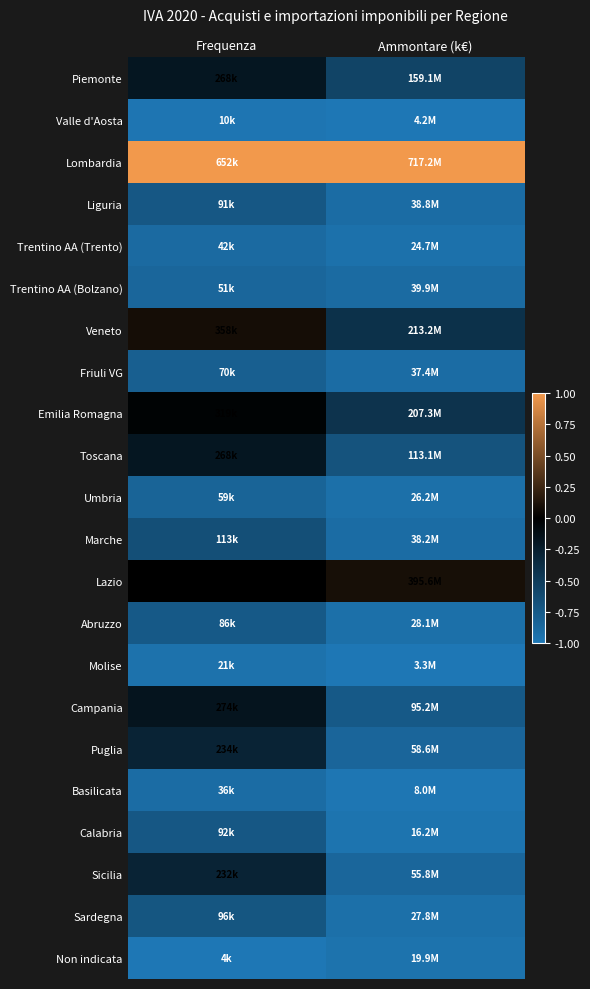

Reading right to left, list all the values displayed in this chart.

Piemonte: Ammontare (k€)=-0.6	Frequenza=-0.2
Valle d'Aosta: Ammontare (k€)=-1.0	Frequenza=-1.0
Lombardia: Ammontare (k€)=1.0	Frequenza=1.0
Liguria: Ammontare (k€)=-0.9	Frequenza=-0.7
Trentino AA (Trento): Ammontare (k€)=-0.9	Frequenza=-0.9
Trentino AA (Bolzano): Ammontare (k€)=-0.9	Frequenza=-0.9
Veneto: Ammontare (k€)=-0.4	Frequenza=0.1
Friuli VG: Ammontare (k€)=-0.9	Frequenza=-0.8
Emilia Romagna: Ammontare (k€)=-0.4	Frequenza=-0.0
Toscana: Ammontare (k€)=-0.7	Frequenza=-0.2
Umbria: Ammontare (k€)=-0.9	Frequenza=-0.8
Marche: Ammontare (k€)=-0.9	Frequenza=-0.7
Lazio: Ammontare (k€)=0.1	Frequenza=0.0
Abruzzo: Ammontare (k€)=-0.9	Frequenza=-0.7
Molise: Ammontare (k€)=-1.0	Frequenza=-0.9
Campania: Ammontare (k€)=-0.7	Frequenza=-0.2
Puglia: Ammontare (k€)=-0.8	Frequenza=-0.3
Basilicata: Ammontare (k€)=-1.0	Frequenza=-0.9
Calabria: Ammontare (k€)=-1.0	Frequenza=-0.7
Sicilia: Ammontare (k€)=-0.9	Frequenza=-0.3
Sardegna: Ammontare (k€)=-0.9	Frequenza=-0.7
Non indicata: Ammontare (k€)=-1.0	Frequenza=-1.0